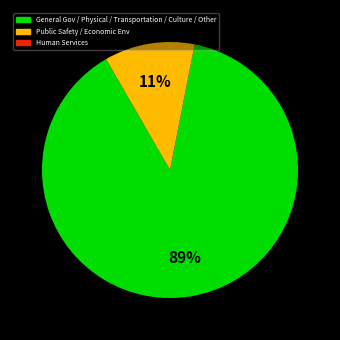

Is there a majority slice in this chart?

Yes